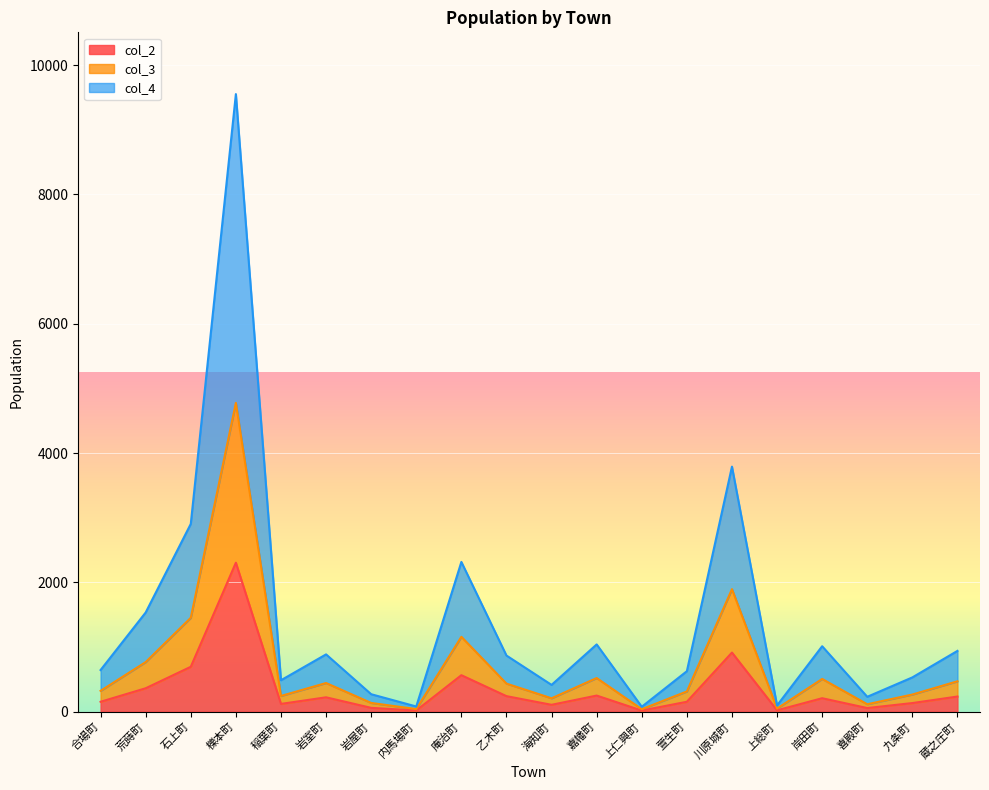

What is the approximate value of col_4 at 嘉幡町?

1040